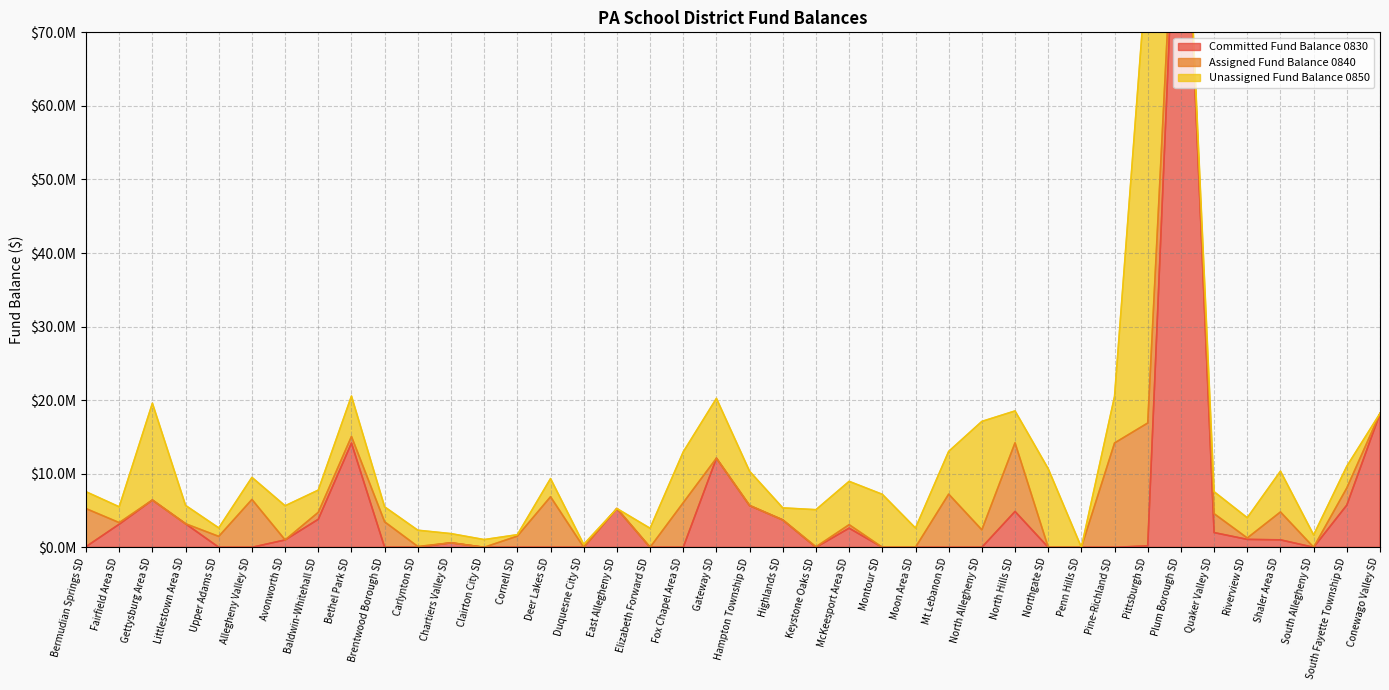

Where do Committed Fund Balance 0830 and Assigned Fund Balance 0840 first cross each other?

Bermudian Springs SD and Fairfield Area SD